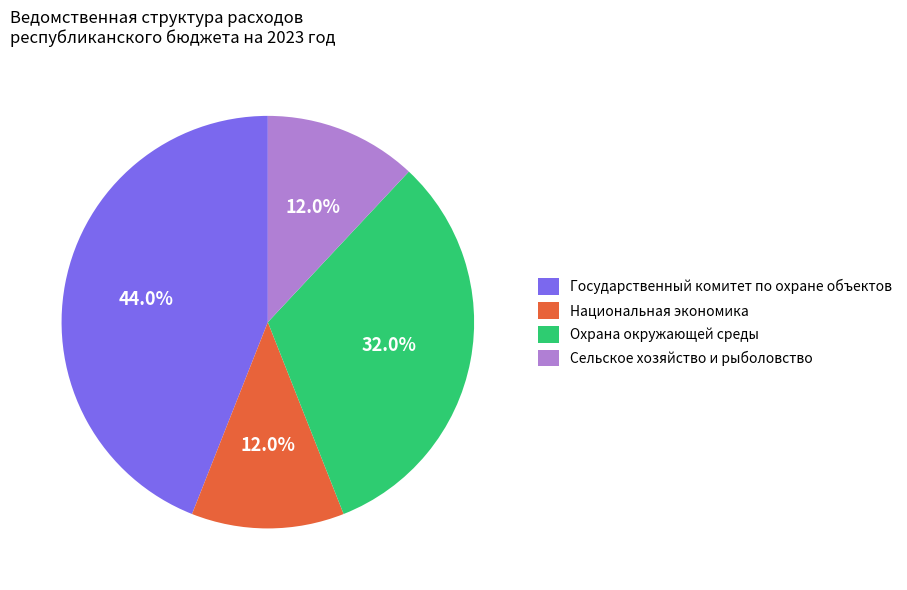

Which category has the biggest portion of the pie?

Государственный комитет по охране объектов